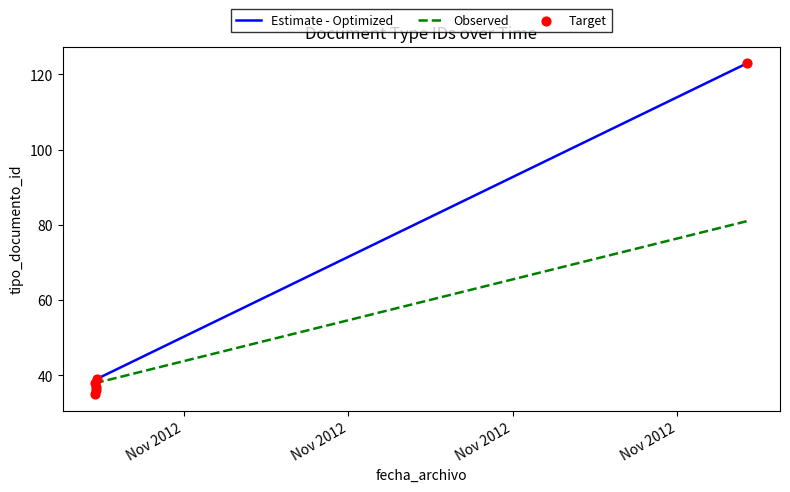

Which series has the widest spread of Y values?

Estimate - Optimized